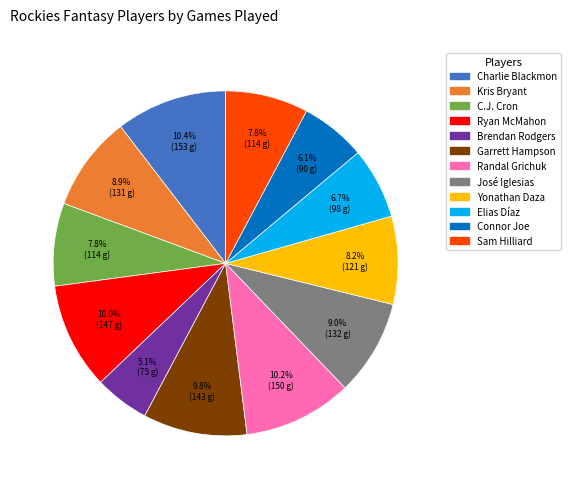

Is there any slice that represents more than half of the pie?

No